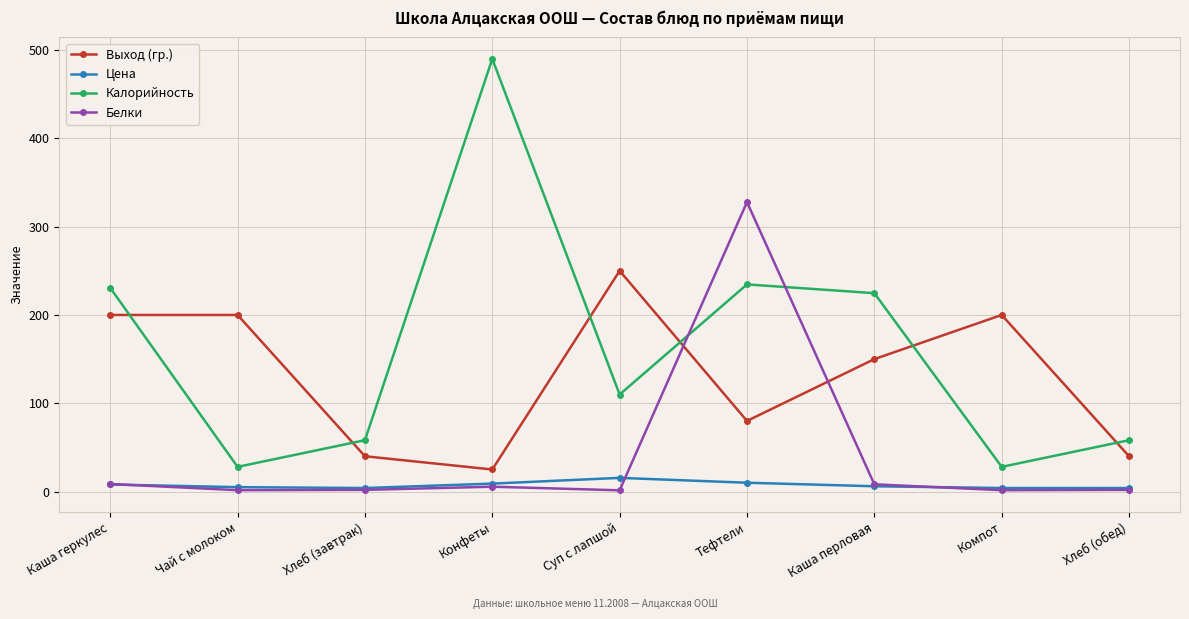

What is the difference between the maximum and minimum values in the Выход (гр.) series?

225.0